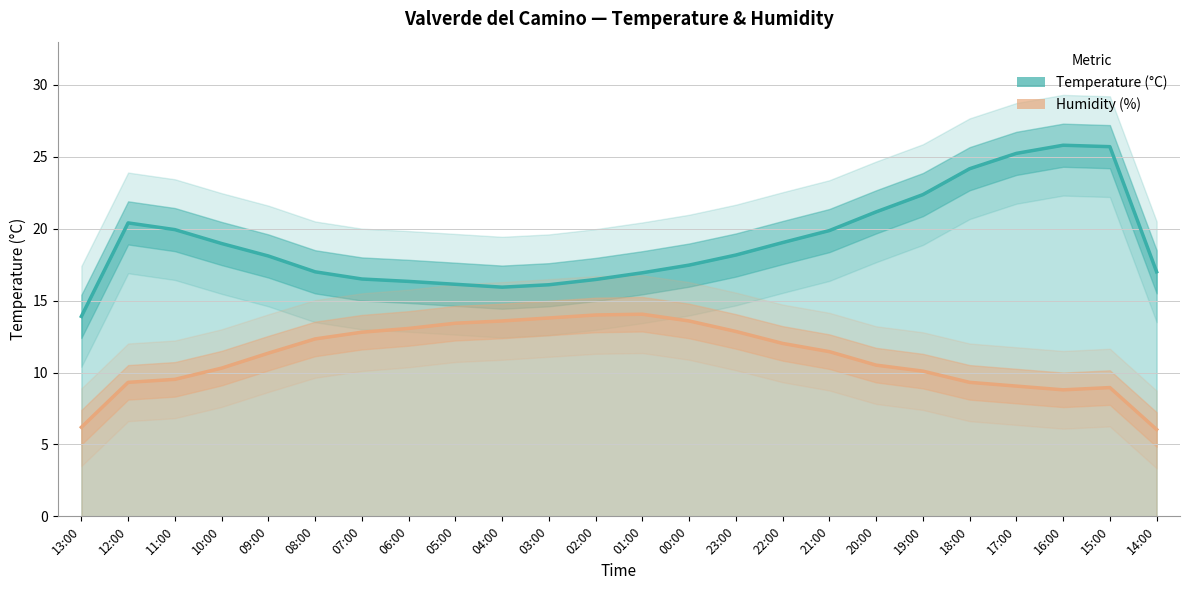

True or false: Temperature (°C) and Humidity (%) cross at least once.

False